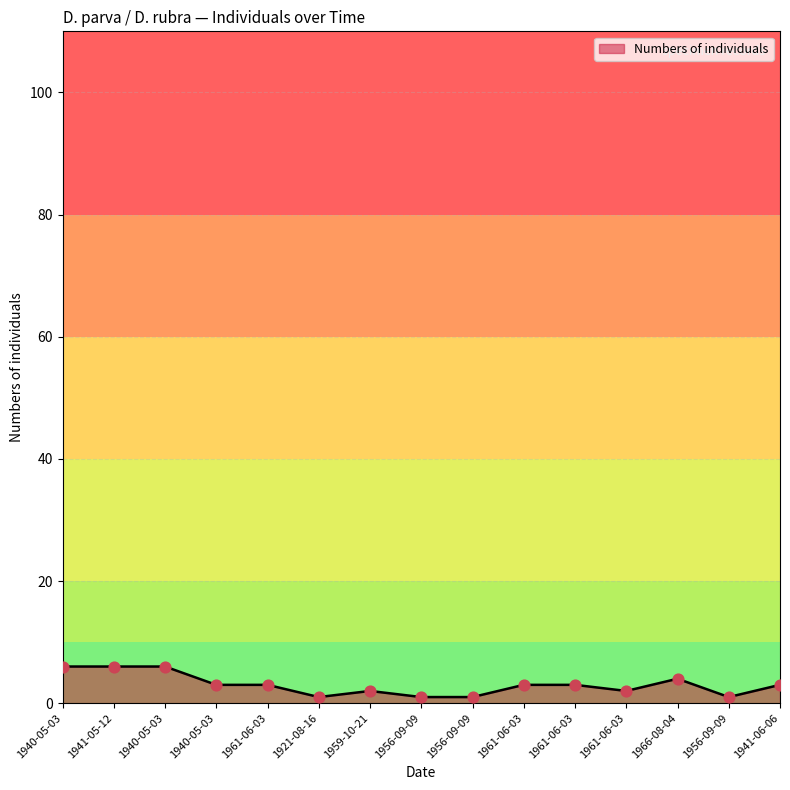

How many lines are shown in the chart?

1